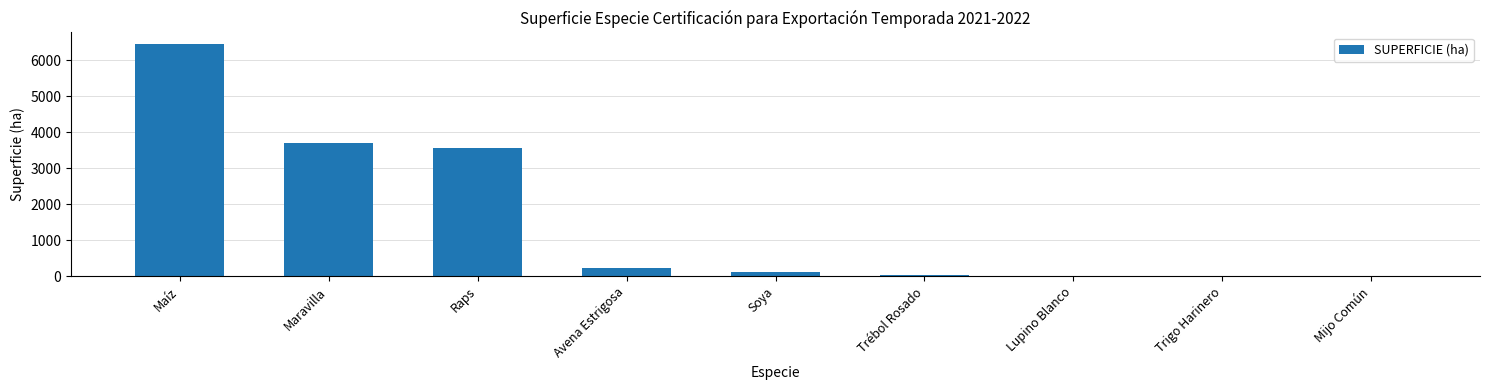

At which category does the chart reach its peak across all series?

Maíz